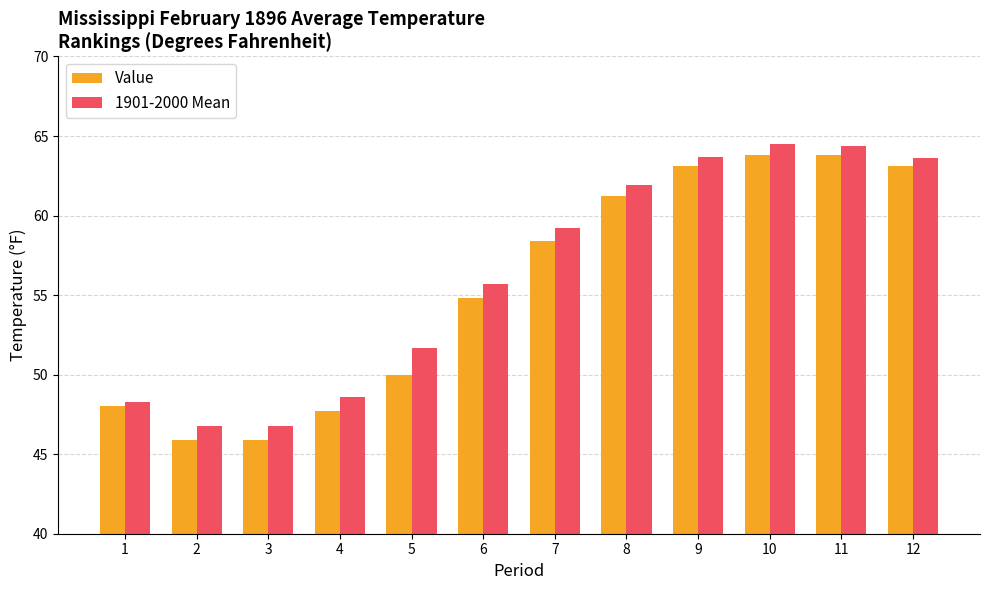

What is the value of the 1901-2000 Mean bar at the 1st from the left?

48.3